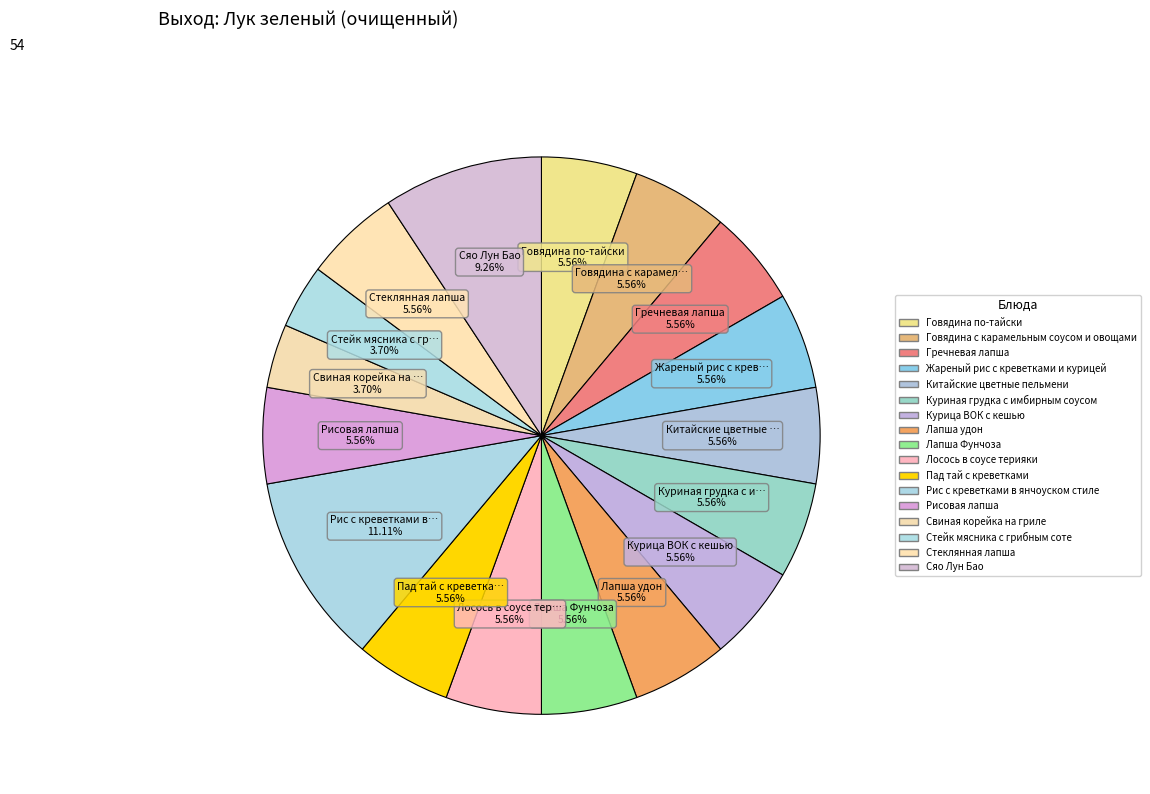

What percentage is the Куриная грудка с имбирным соусом slice, to the nearest percent?

6%